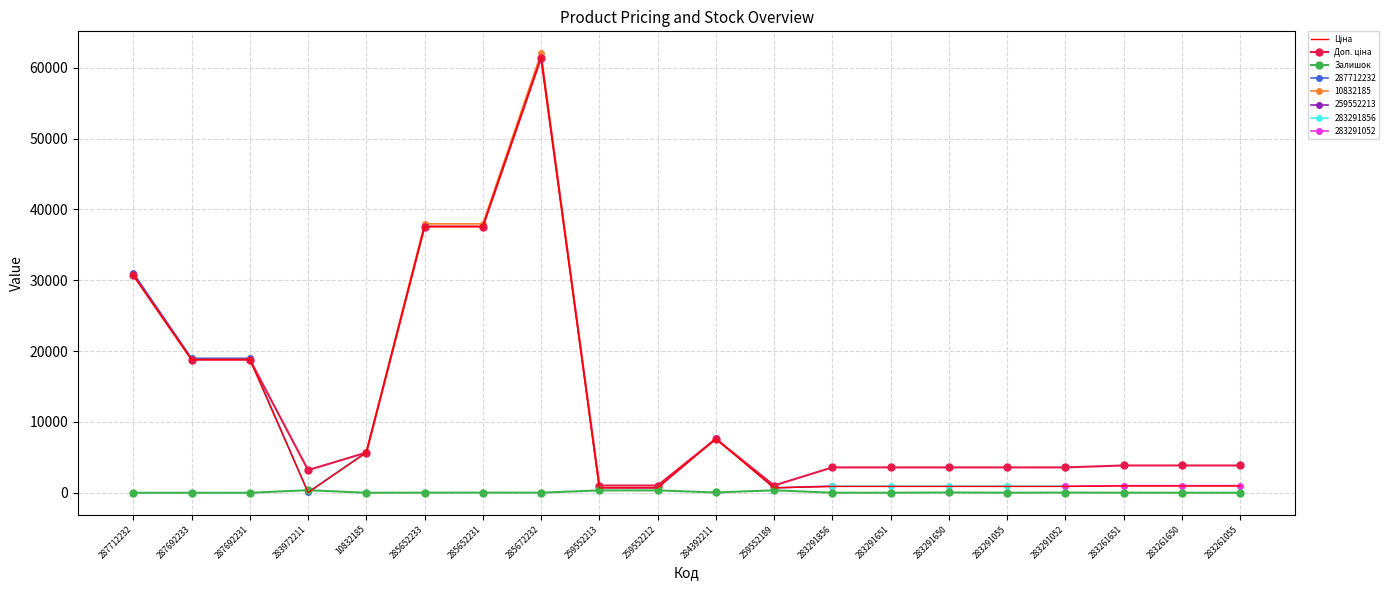

What is the difference between the maximum and minimum values in the Залишок series?

360.0